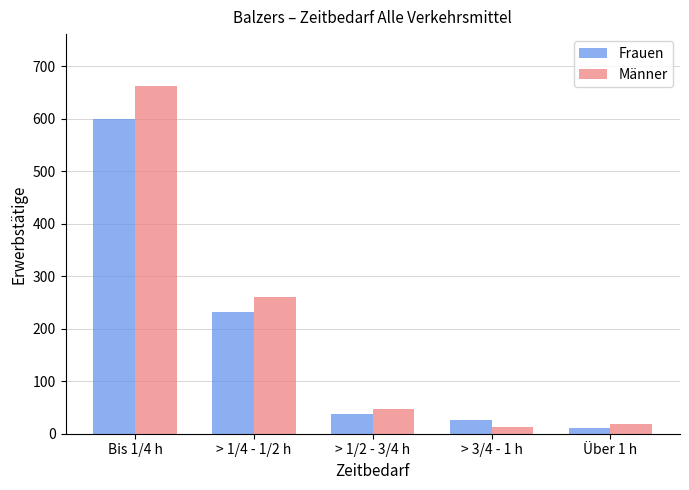

What are all the series names shown in the legend?

Frauen, Männer